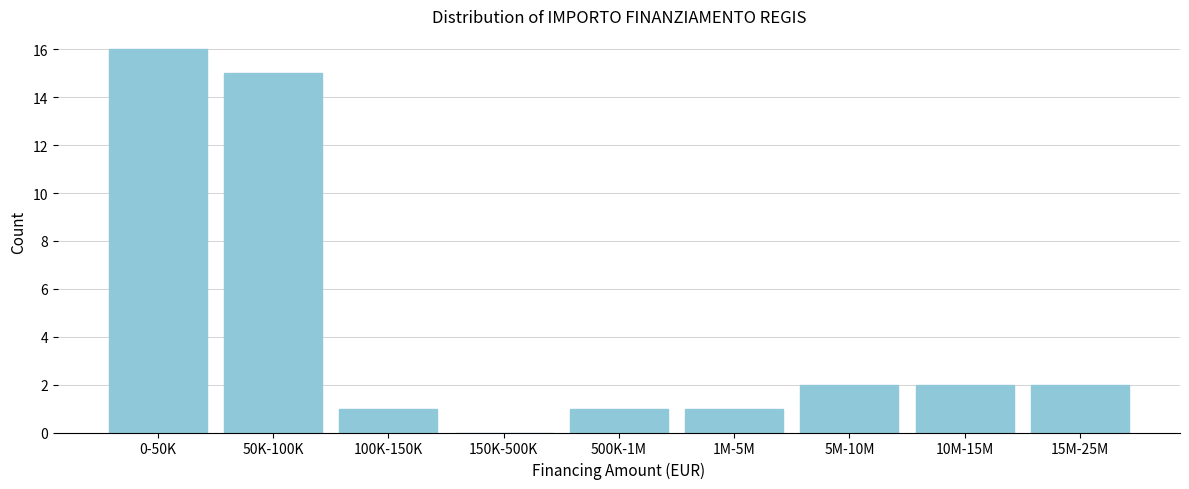

Reading left to right, list all the values displayed in this chart.

0-50K=16	50K-100K=15	100K-150K=1	150K-500K=0	500K-1M=1	1M-5M=1	5M-10M=2	10M-15M=2	15M-25M=2